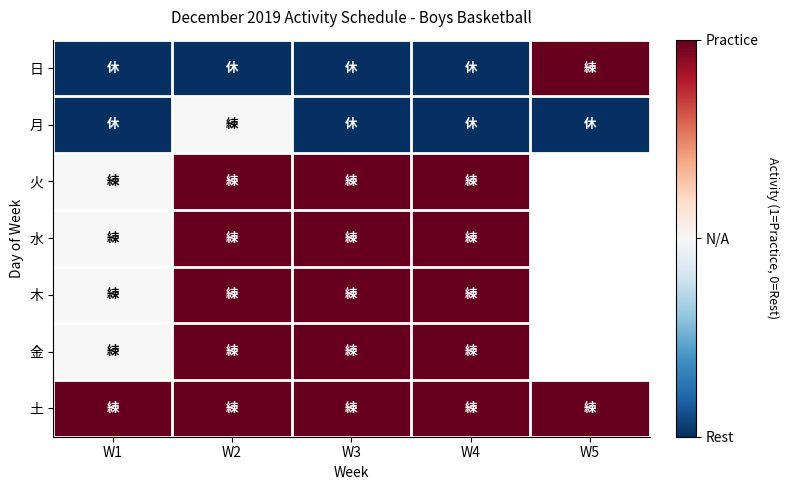

Which series has the largest total across all categories?

土